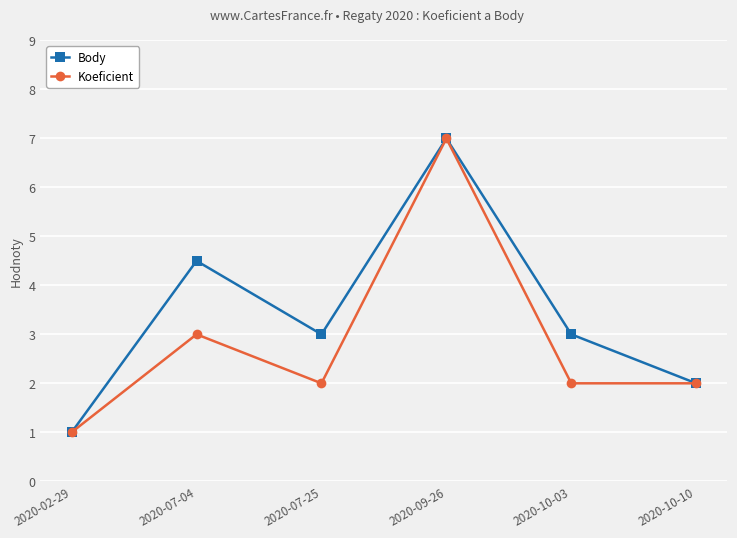

Rank the series by their average value, from lowest to highest.

Koeficient, Body